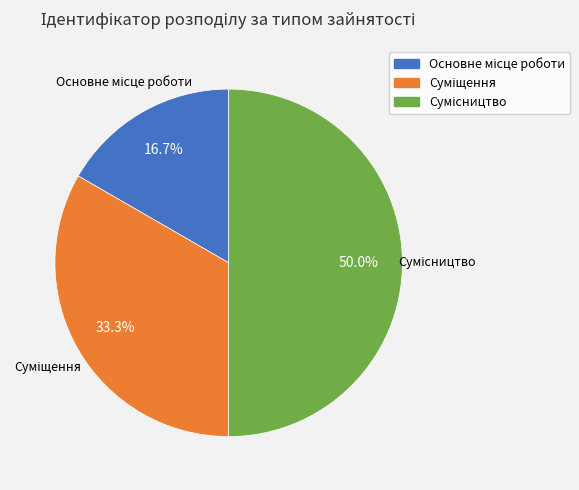

To the nearest percent, what is the difference between the Суміщення and Сумісництво slice percentages?

17%